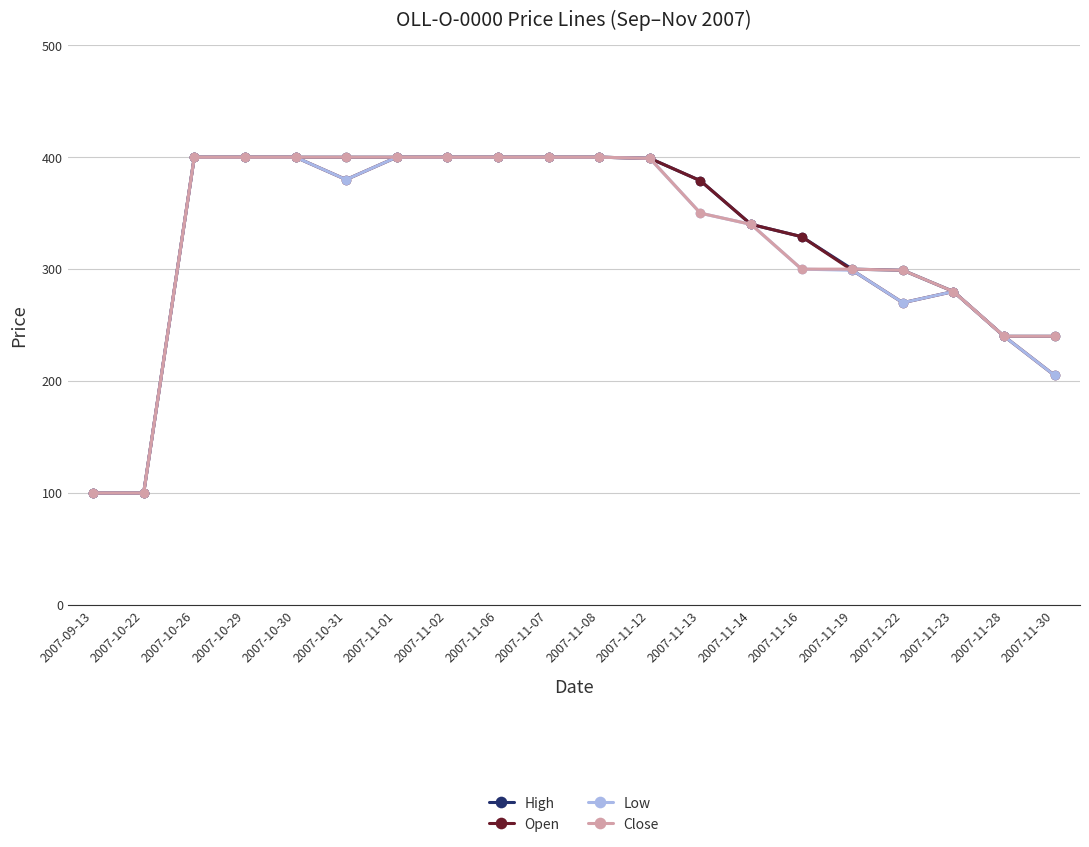

At how many categories does at least one series exceed 130?

18